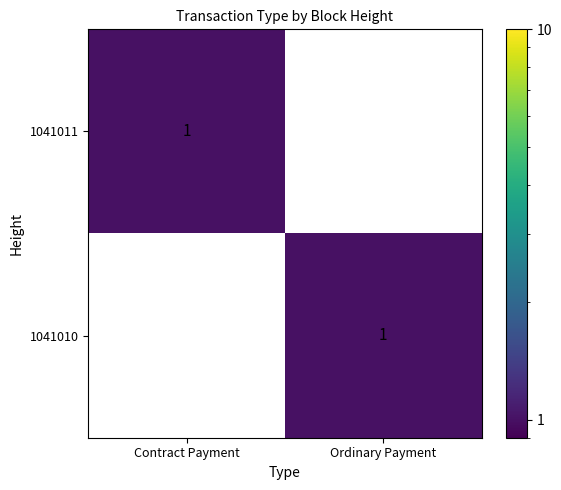

Is the value of 1041010 at Contract Payment greater than the value of 1041011 at Contract Payment?

No